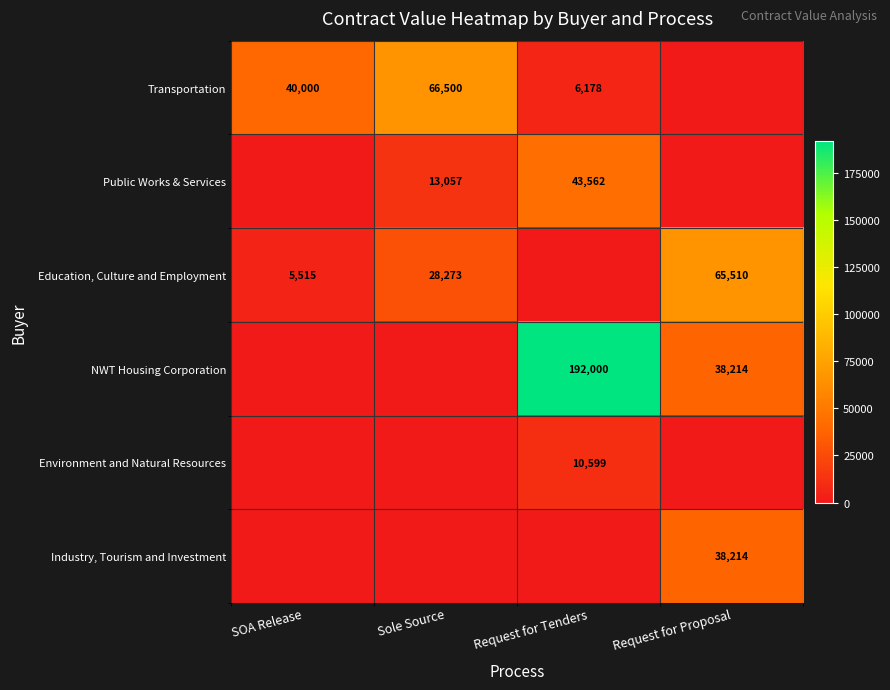

The value of Public Works & Services at Sole Source is 13057. True or false?

True